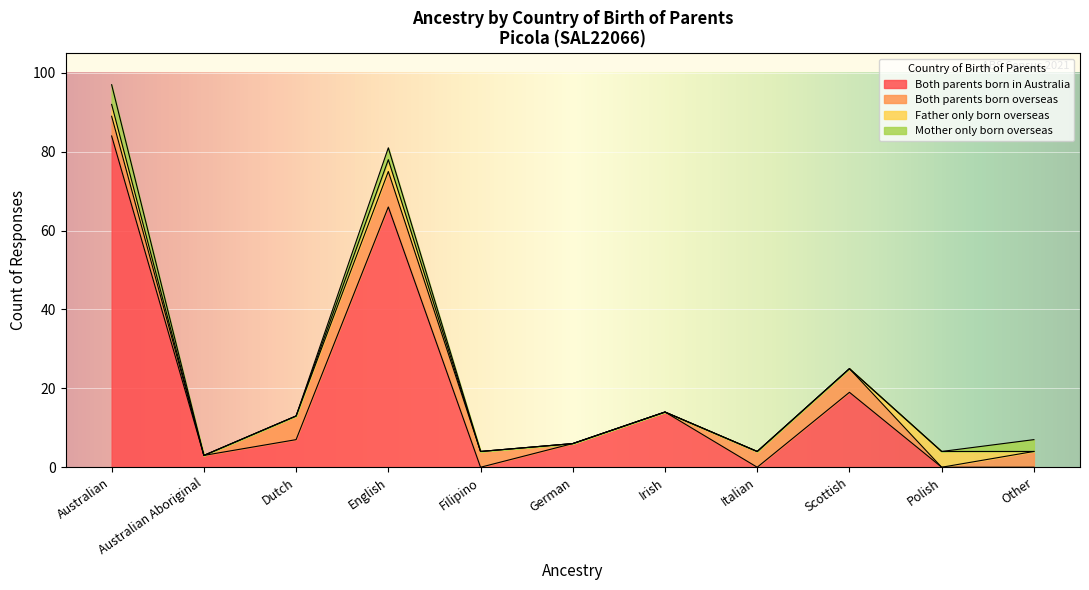

How many categories are shown in the chart?

17